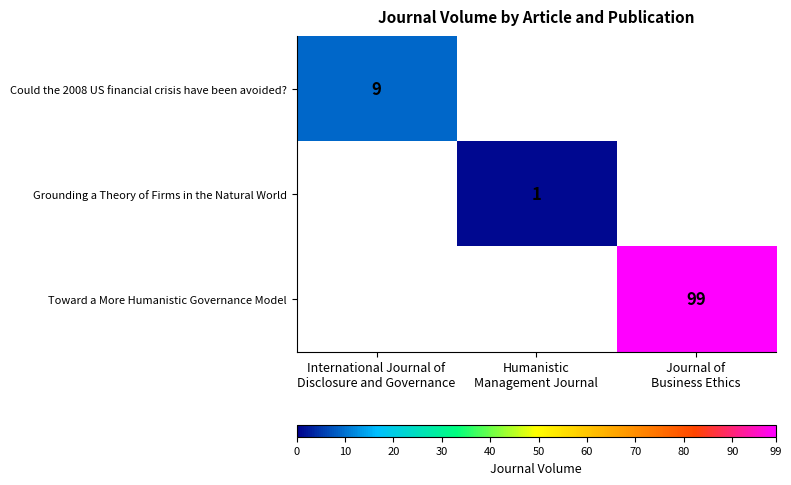

Between International Journal of Disclosure and Governance and Journal of Business Ethics, which series saw the biggest shift?

Toward a More Humanistic Governance Model